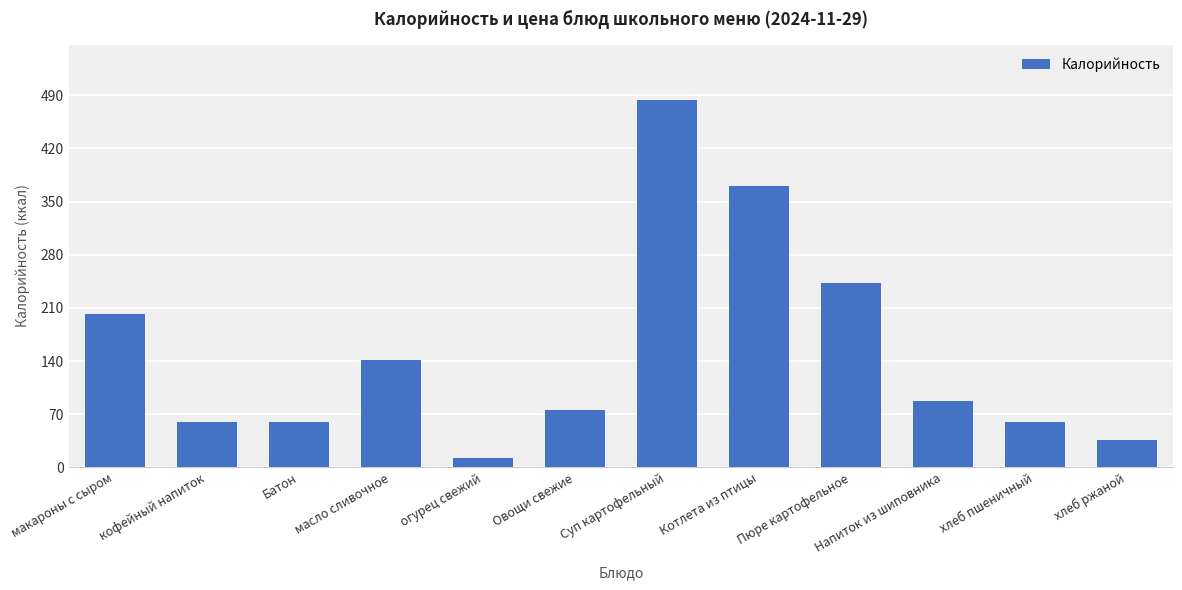

Reading left to right, list all the values displayed in this chart.

202	60	60	142	13	76	484	370	243	88	60	36